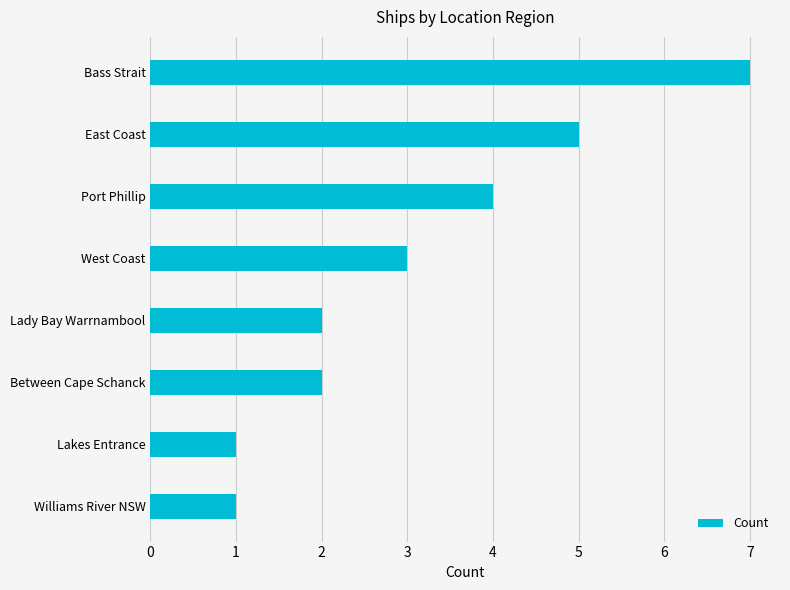

What is the label of the 3rd bar from the bottom?

Between Cape Schanck